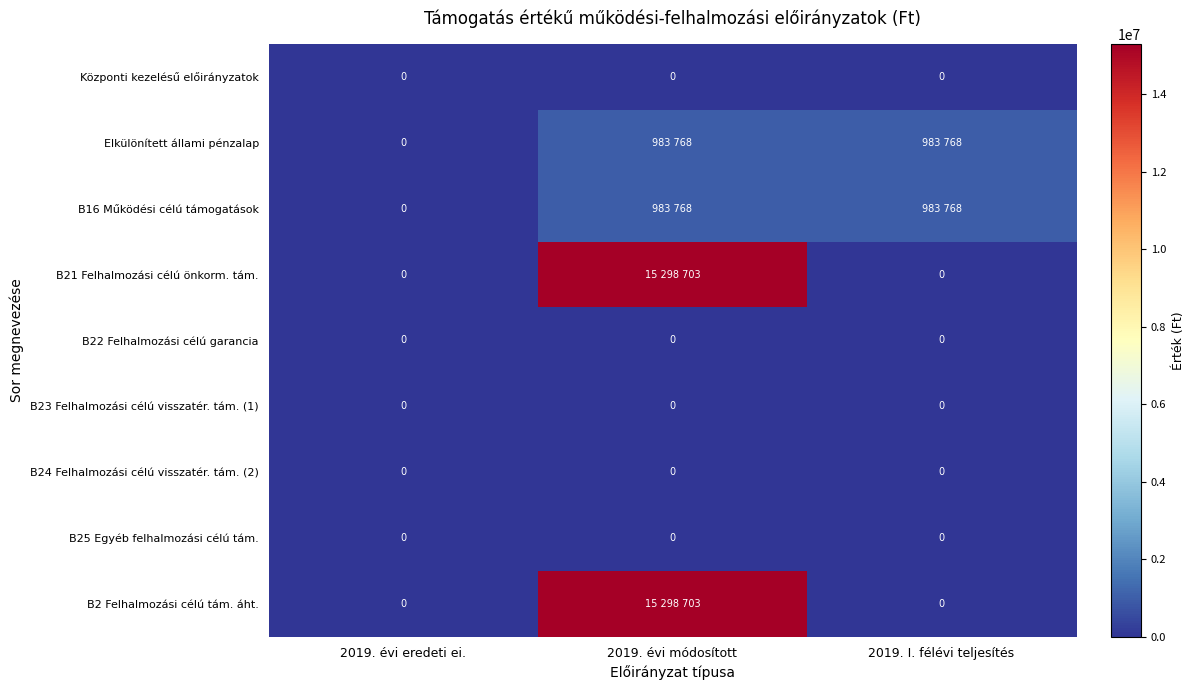

The B24 Felhalmozási célú visszatér. tám. (2) series shows 0 at 2019. I. félévi teljesítés. True or false?

True